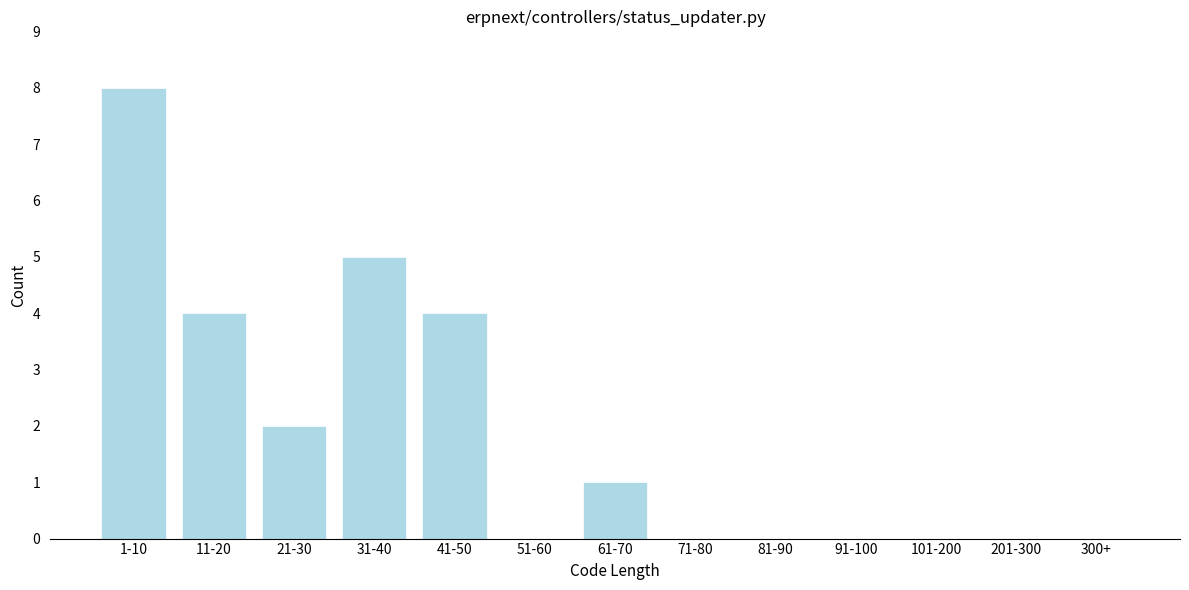

Reading left to right, transcribe all the data shown in this chart.

1-10=8	11-20=4	21-30=2	31-40=5	41-50=4	51-60=0	61-70=1	71-80=0	81-90=0	91-100=0	101-200=0	201-300=0	300+=0